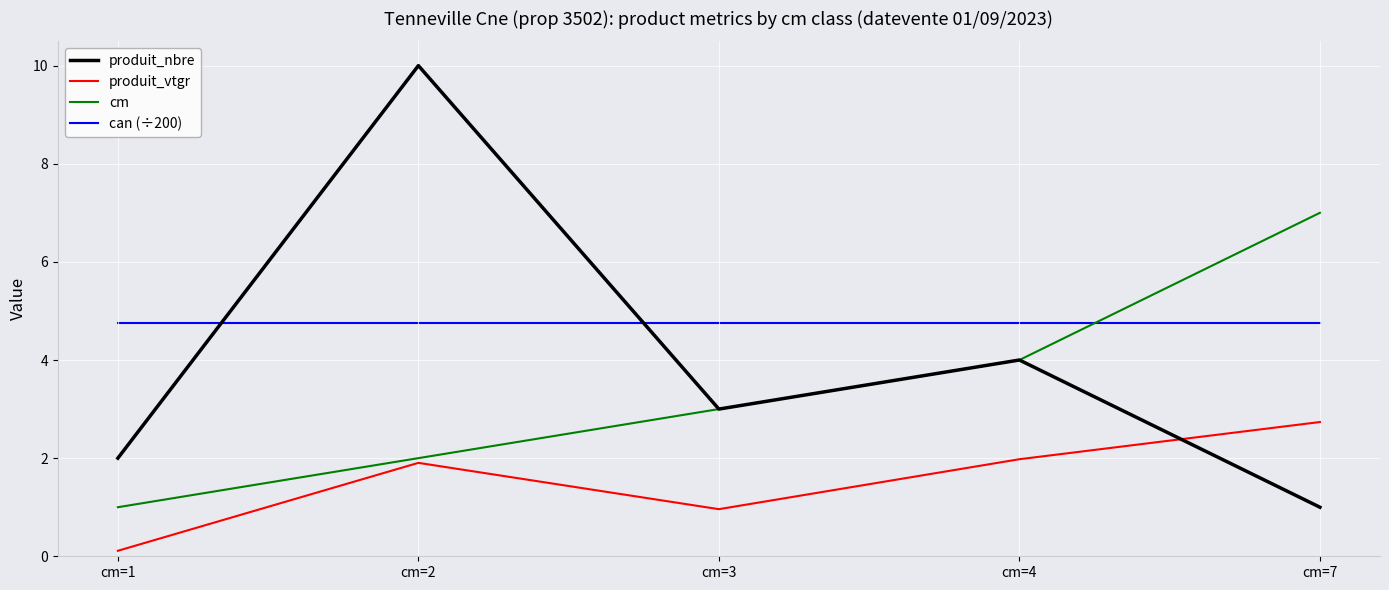

Between which two adjacent categories do can (÷200) and cm first intersect?

cm=4 and cm=7